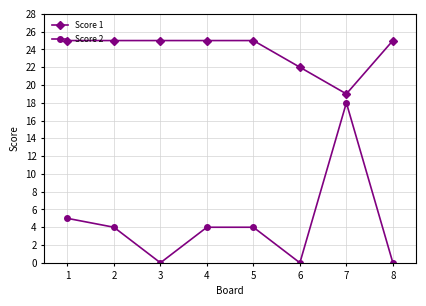

Reading left to right, transcribe all the data shown in this chart.

Score 1: 1=25	2=25	3=25	4=25	5=25	6=22	7=19	8=25
Score 2: 1=5	2=4	3=0	4=4	5=4	6=0	7=18	8=0